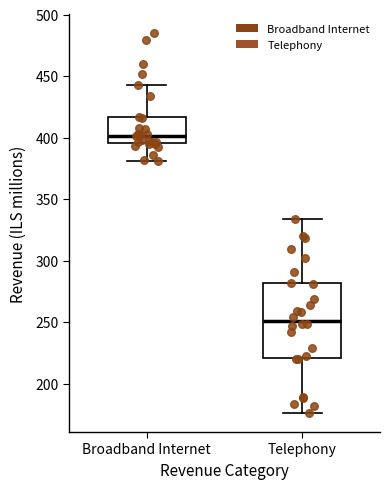

Where is the upper edge of the box for Telephony on the y-axis? The values are not printed on the chart, so give them approximately, as read against the axis.

280